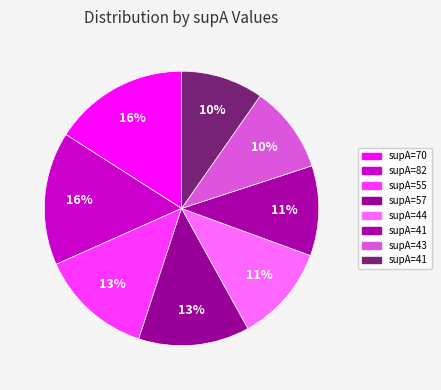

To the nearest percent, what is the difference between the largest and smallest slice percentages?

6%